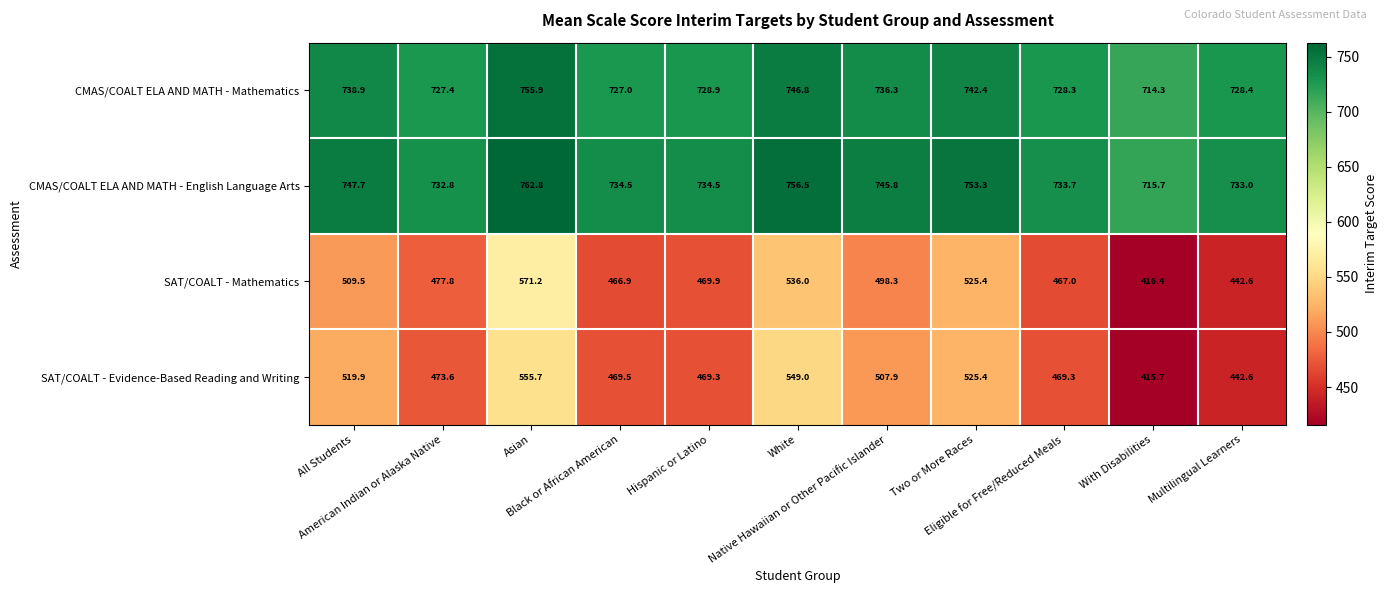

Which series has the largest total across all categories?

CMAS/COALT ELA AND MATH - English Language Arts